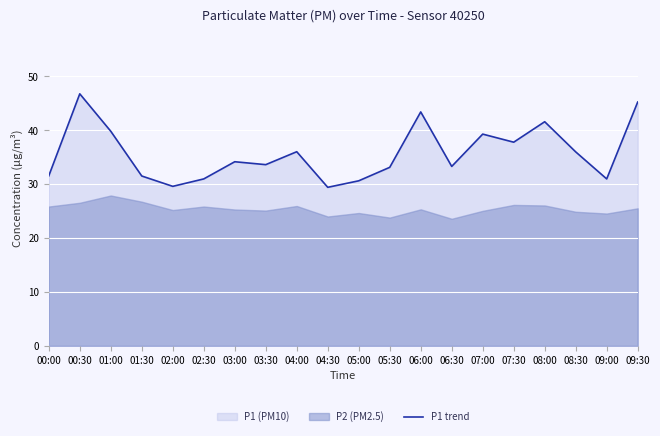

The P1 trend series shows 33.1 at 05:30. True or false?

True